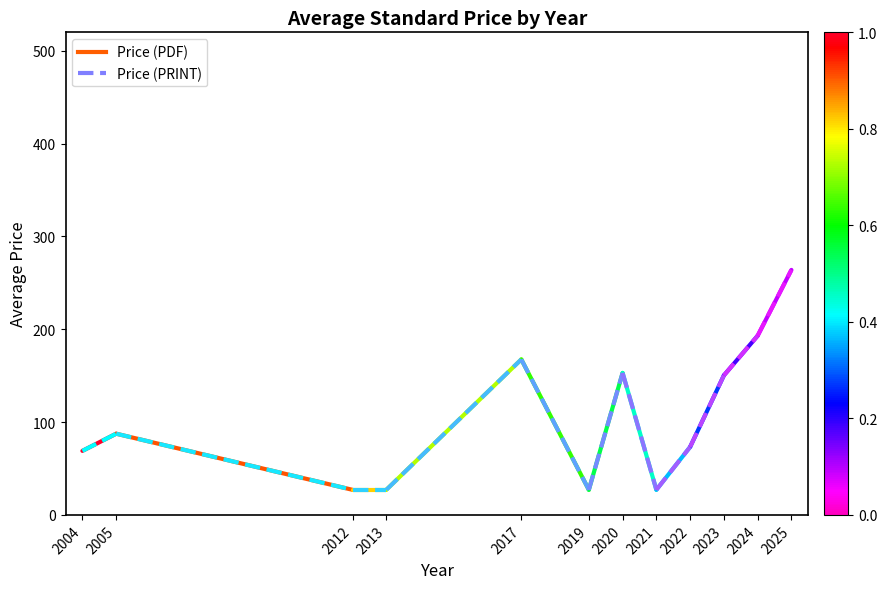

What are all the series names shown in the legend?

Price (PDF), Price (PRINT)